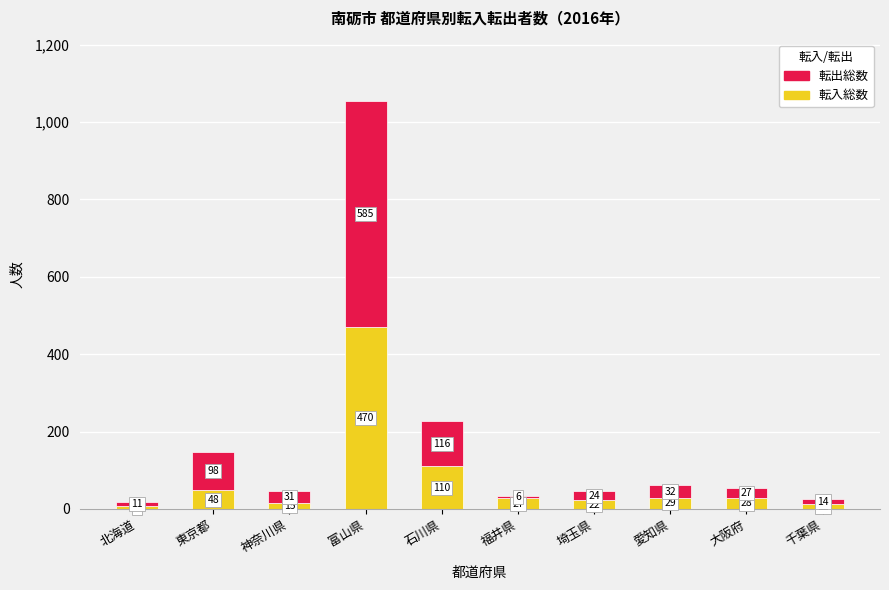

At which category is the sum across all series the highest?

富山県